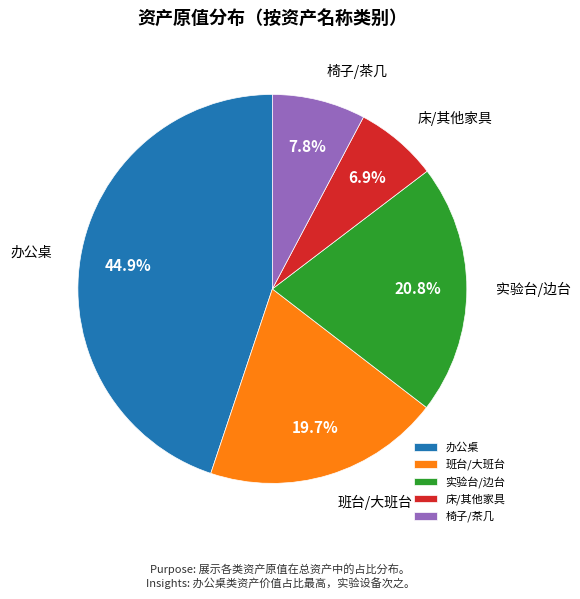

How many segments does this pie chart have?

5